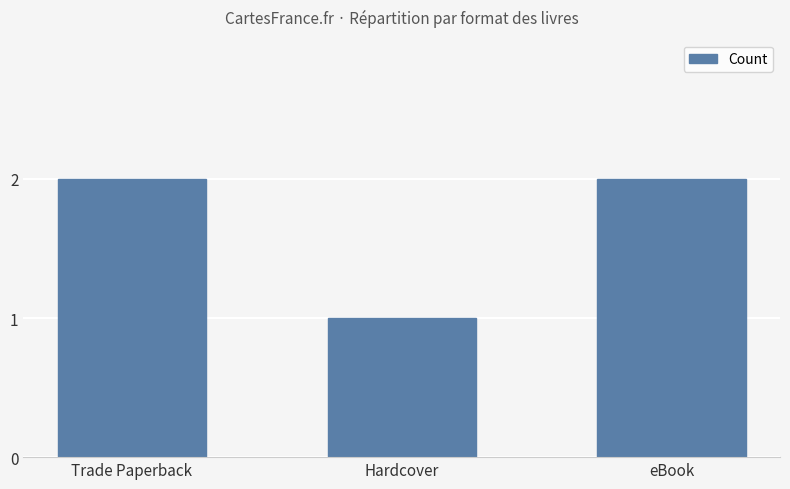

True or false: the data shows 1 at Trade Paperback.

False